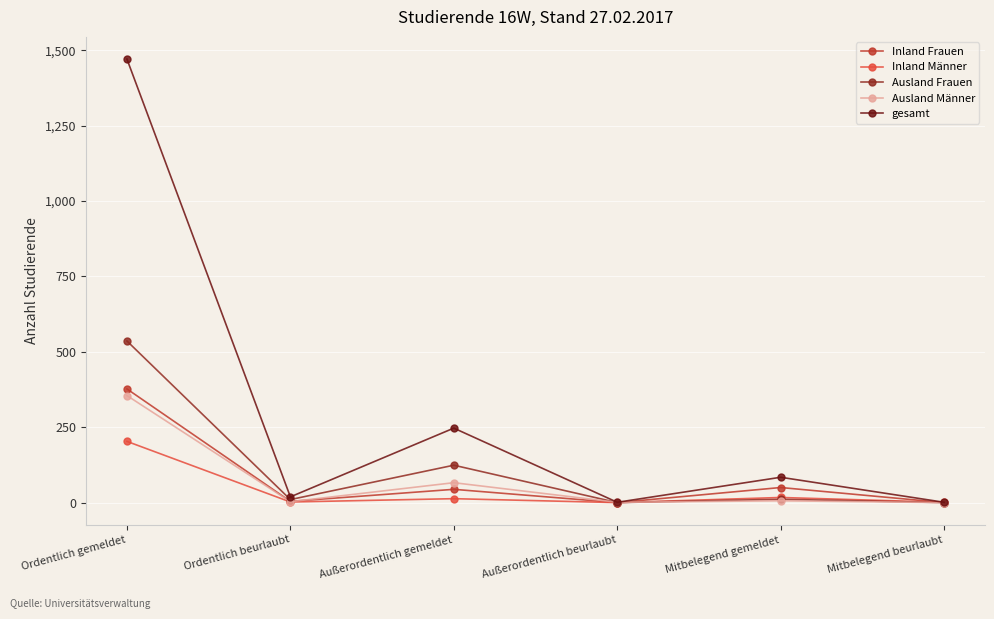

What is the greatest value displayed?

1471